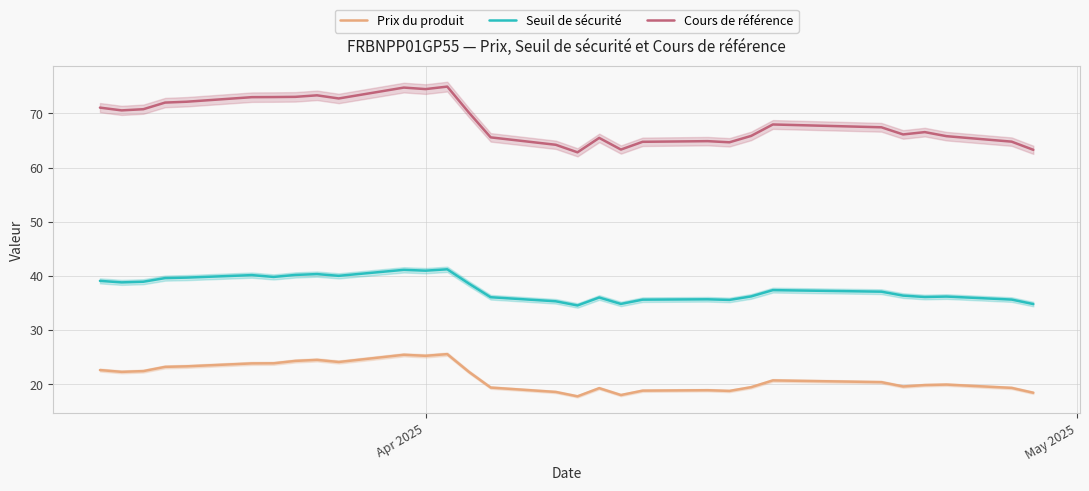

What is the lowest value of the Seuil de sécurité series?

34.6